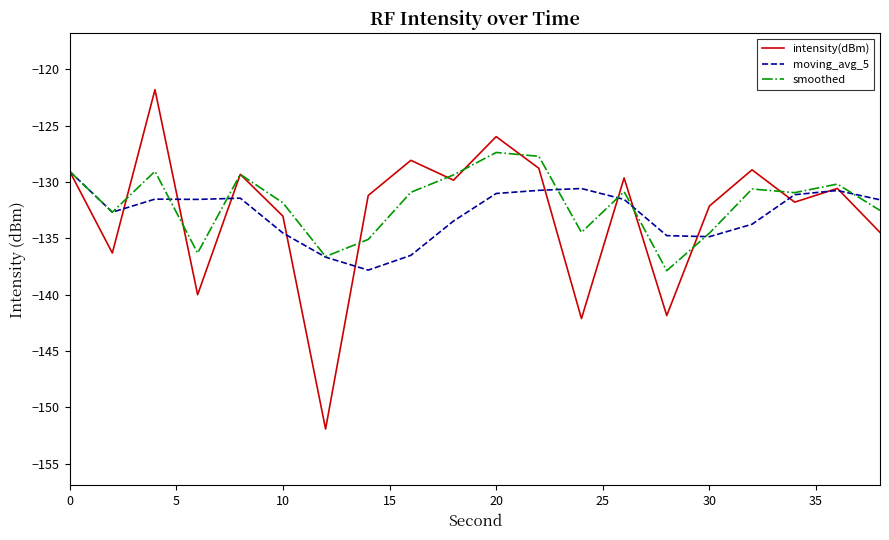

Which series has the largest range (max minus min)?

intensity(dBm)